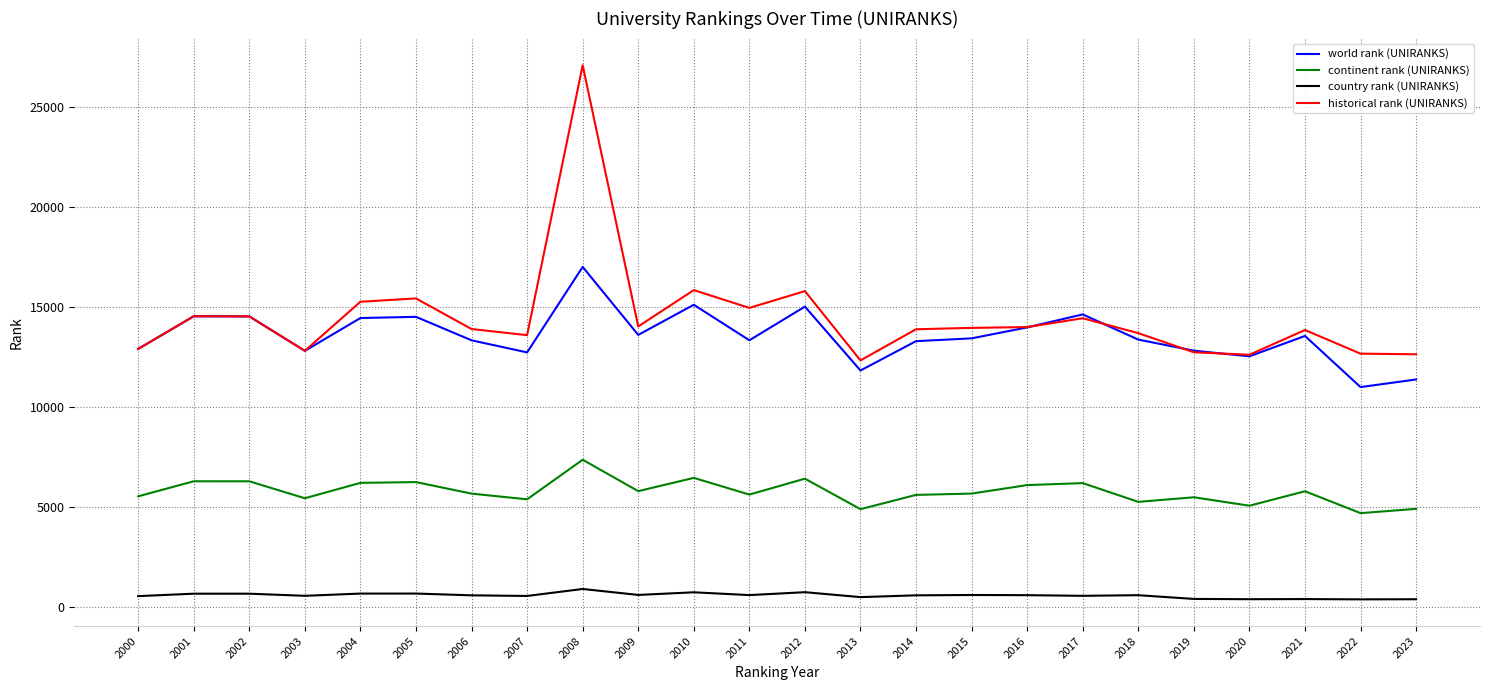

Which series has the largest range (max minus min)?

historical rank (UNIRANKS)